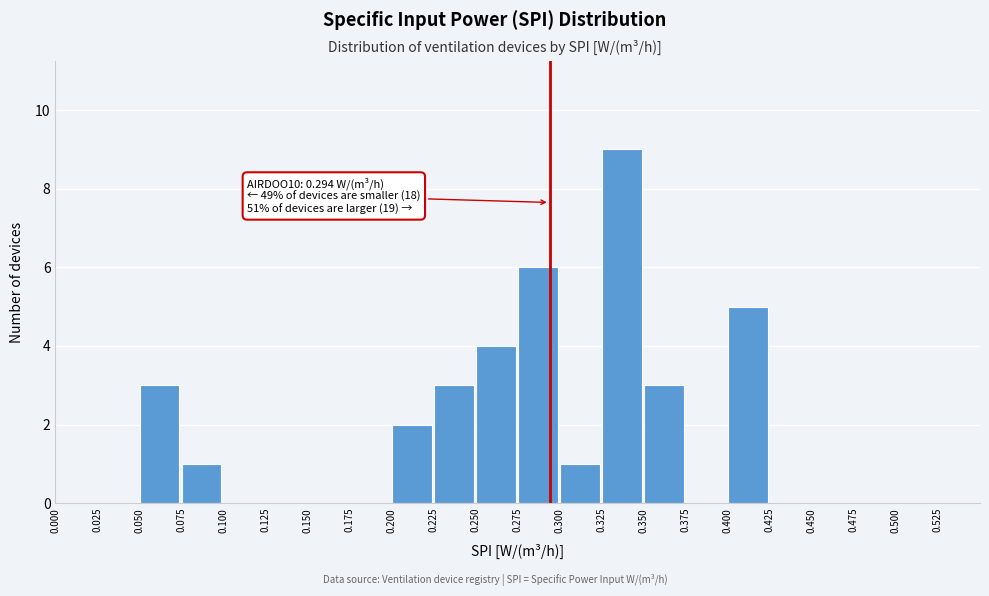

Over which range of the x-axis is the bar tallest?

0.325 to 0.350